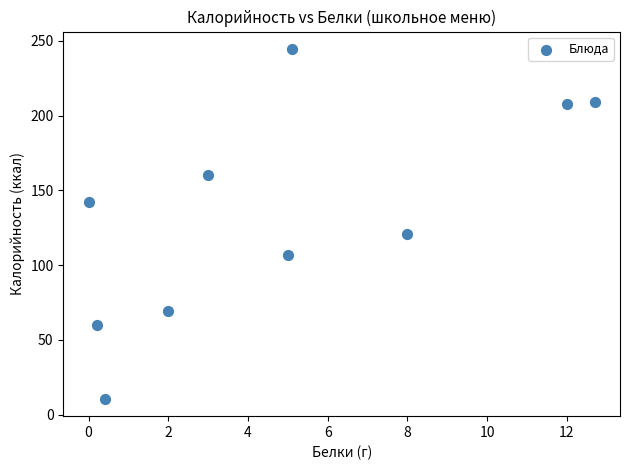

What is the range of Y values (max minus min)?

233.9